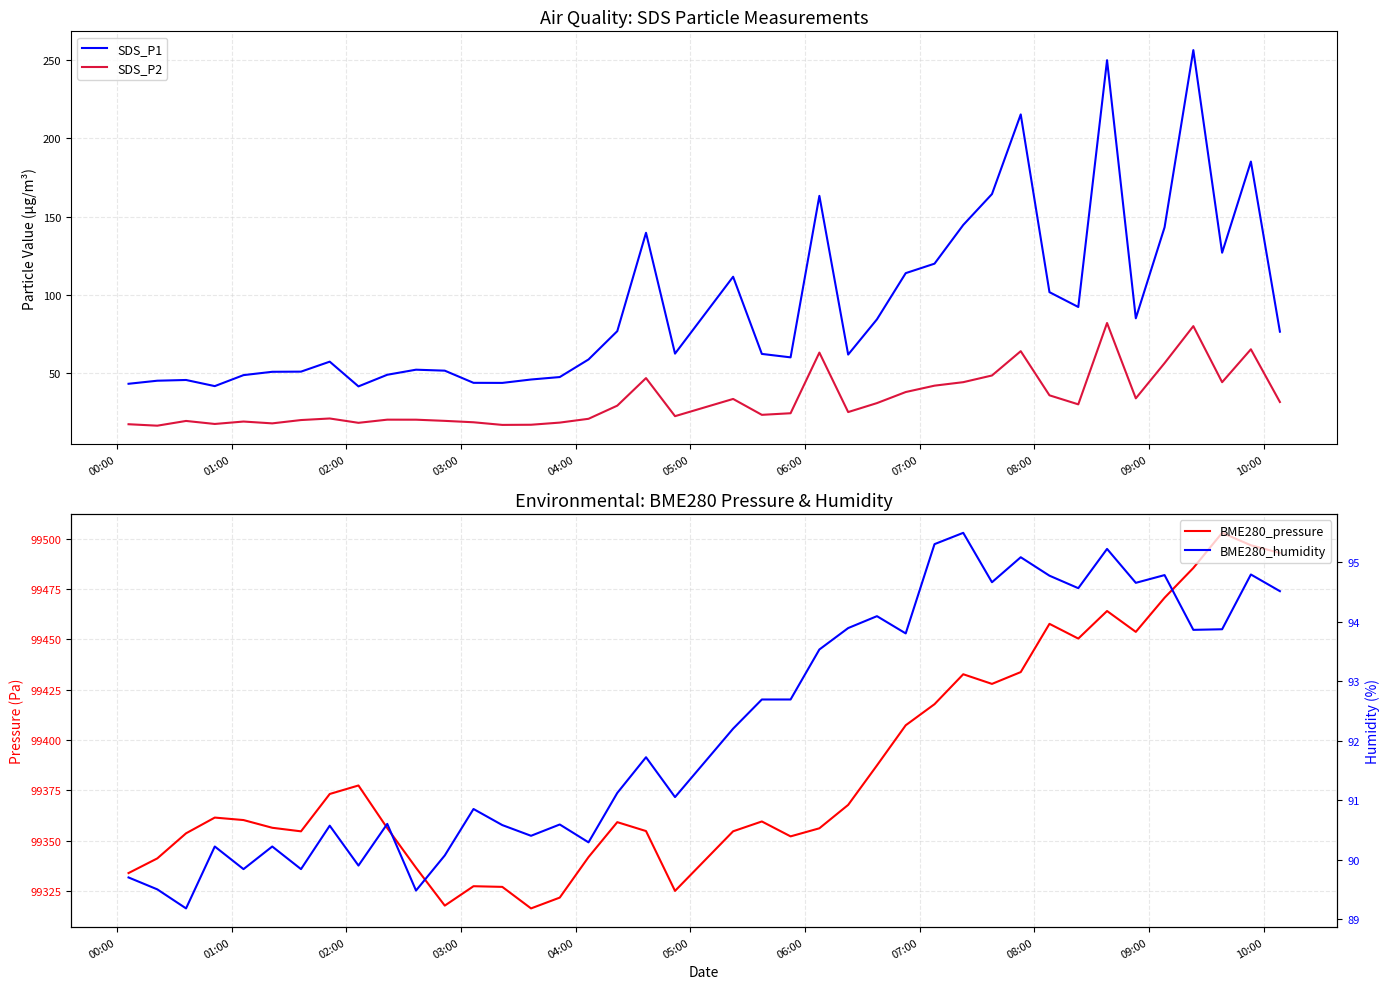

What is the maximum value for SDS_P2?

82.1